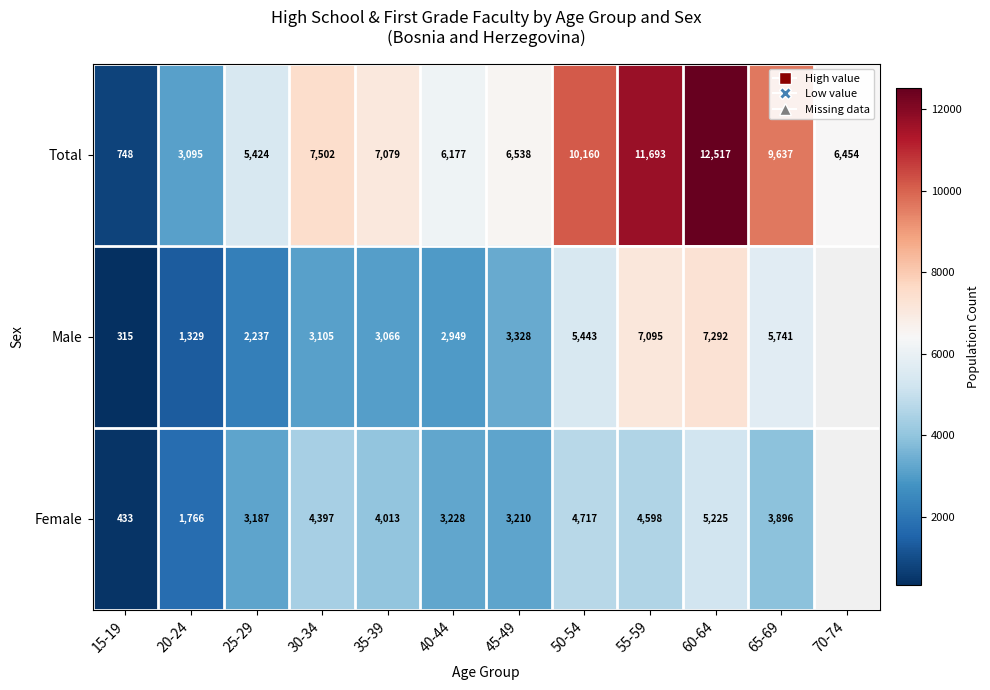

At 60-64, list the series in order from smallest to largest.

Female, Male, Total